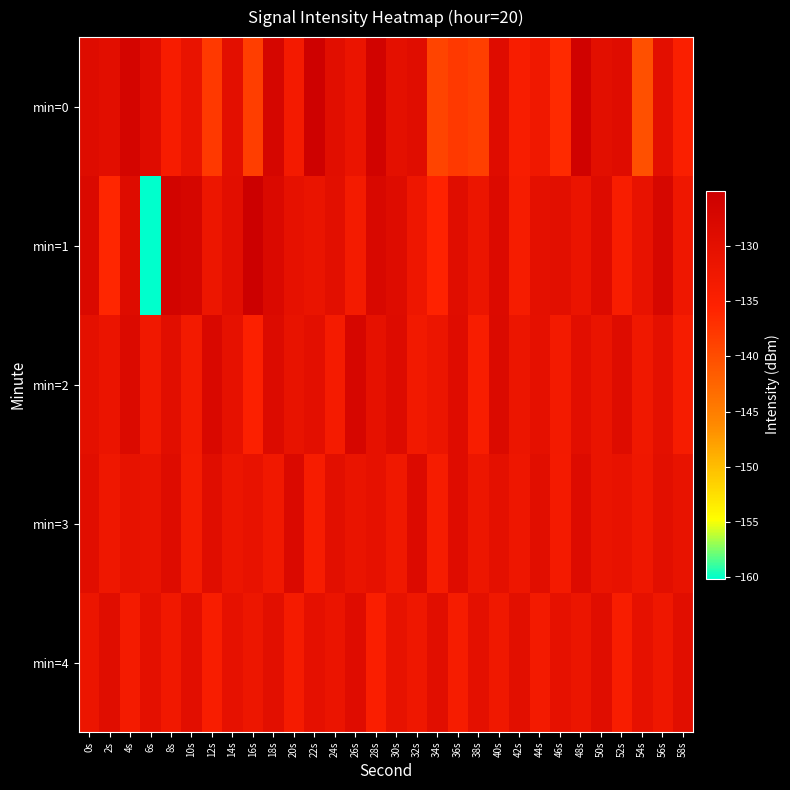

Rank the series at 26s from highest to lowest value.

min=2, min=4, min=3, min=0, min=1